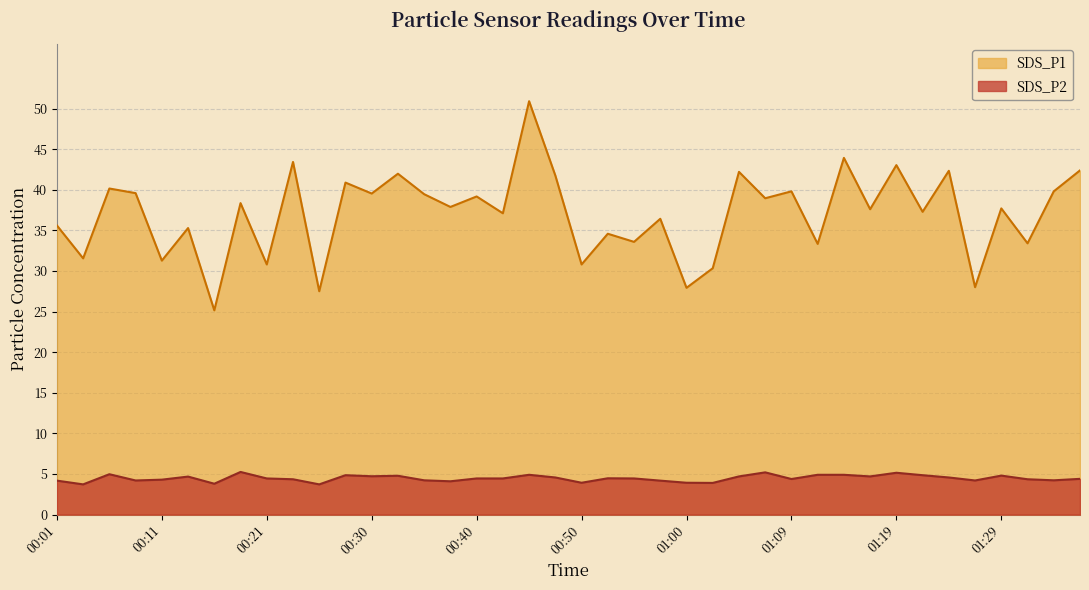

True or false: SDS_P2 and SDS_P1 intersect in this chart.

False